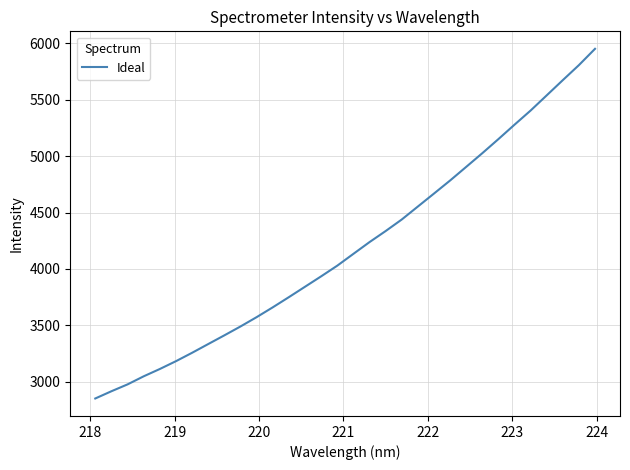

What is the smallest value displayed?

2851.3